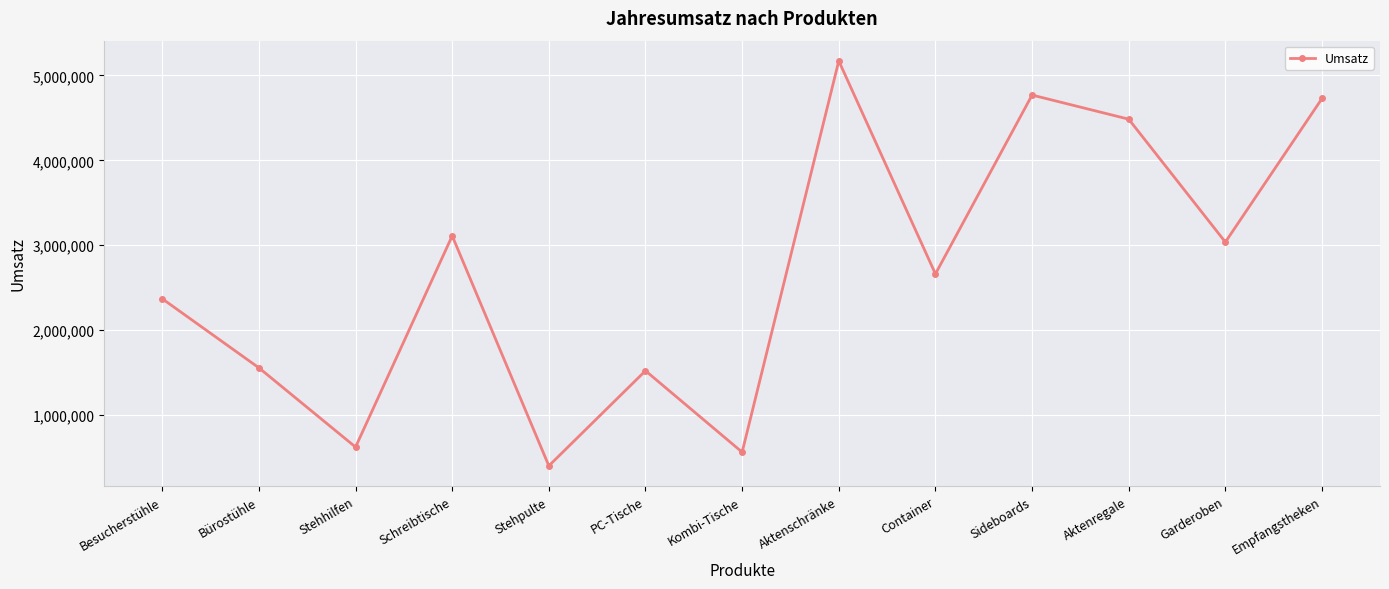

Is it true that the value at Schreibtische is 3110400?

True